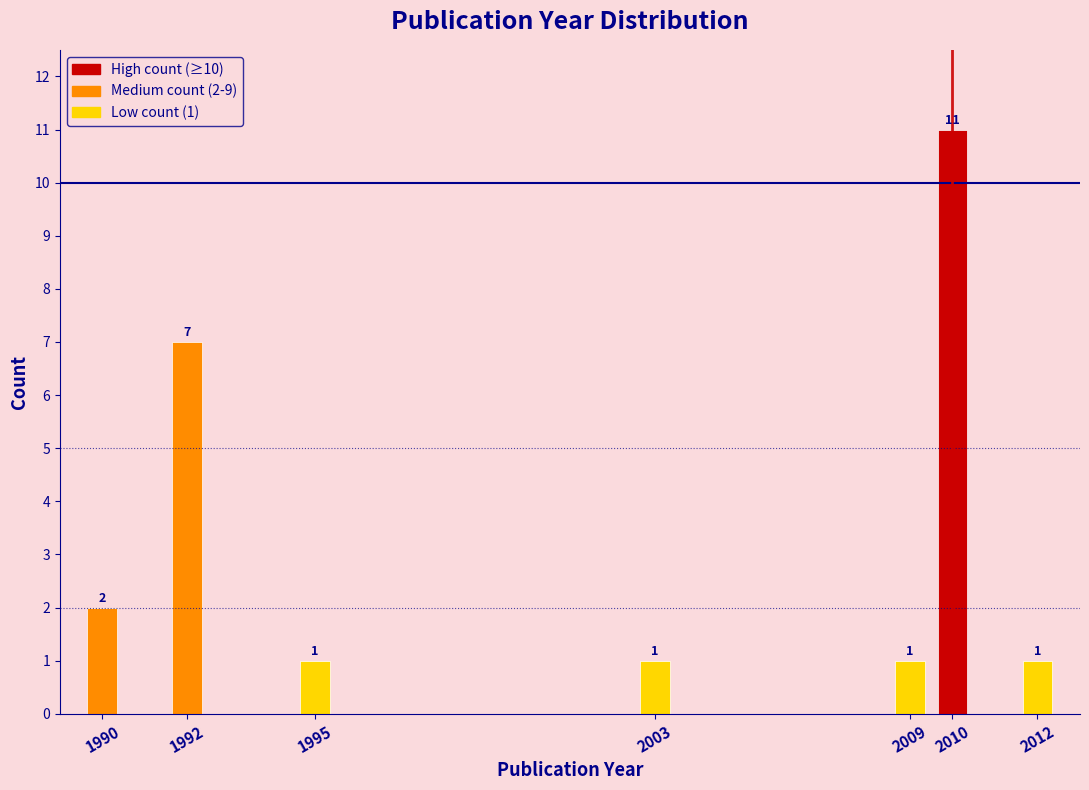

Reading left to right, list all the values displayed in this chart.

2	7	1	1	1	11	1